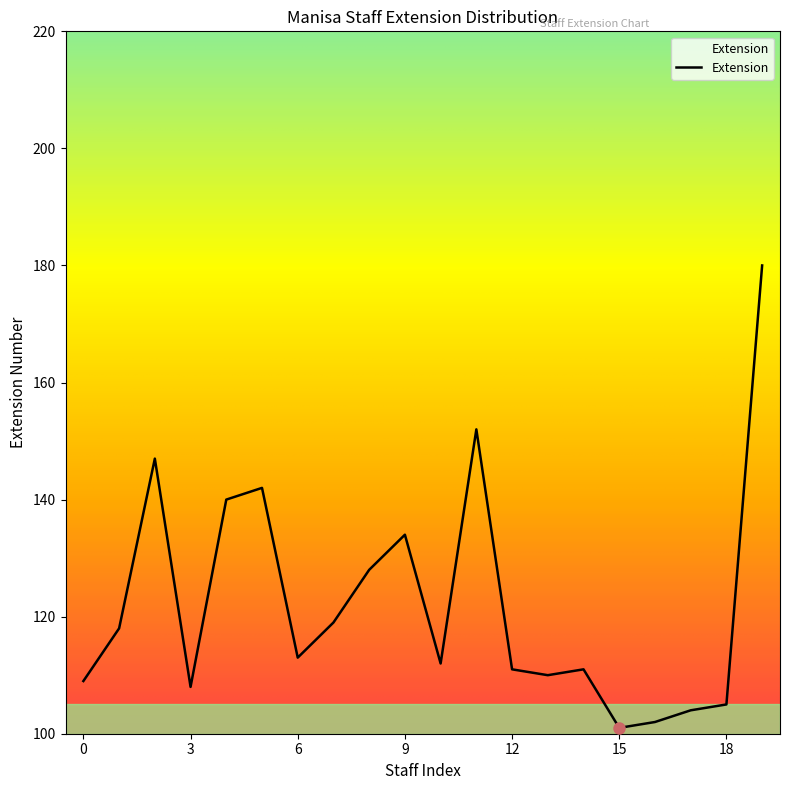

What is the difference between the maximum and minimum values?

79